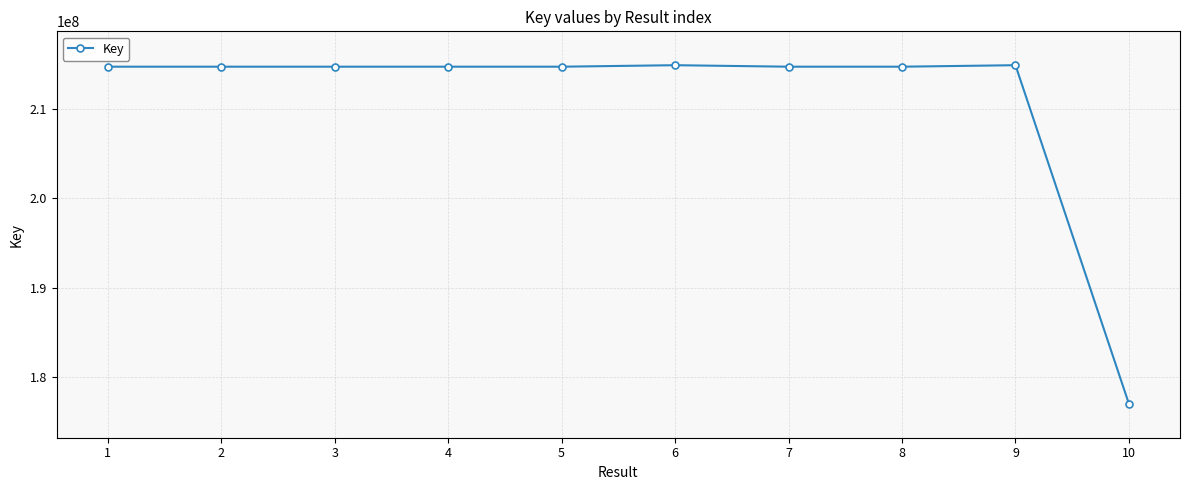

What value does the data have at 2?

214688390